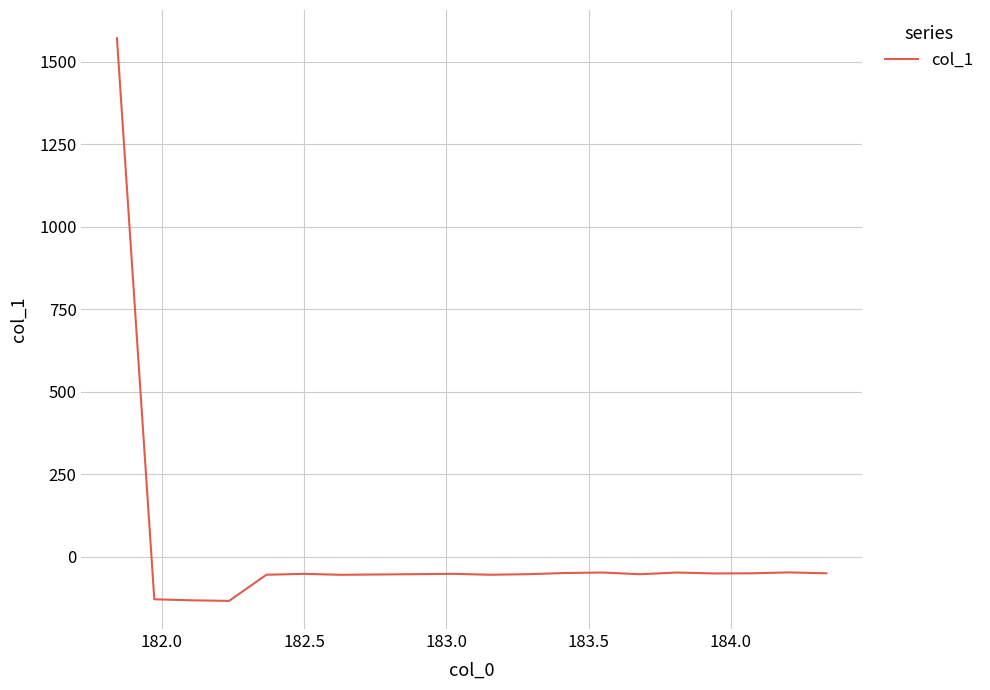

What is the greatest value displayed?

1571.5